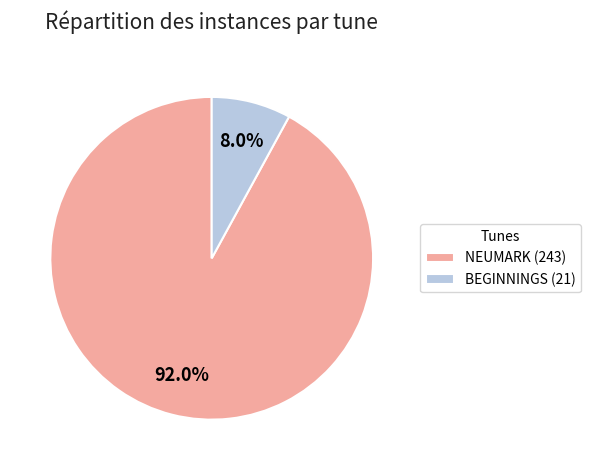

Rank the categories by value from lowest to highest.

BEGINNINGS, NEUMARK